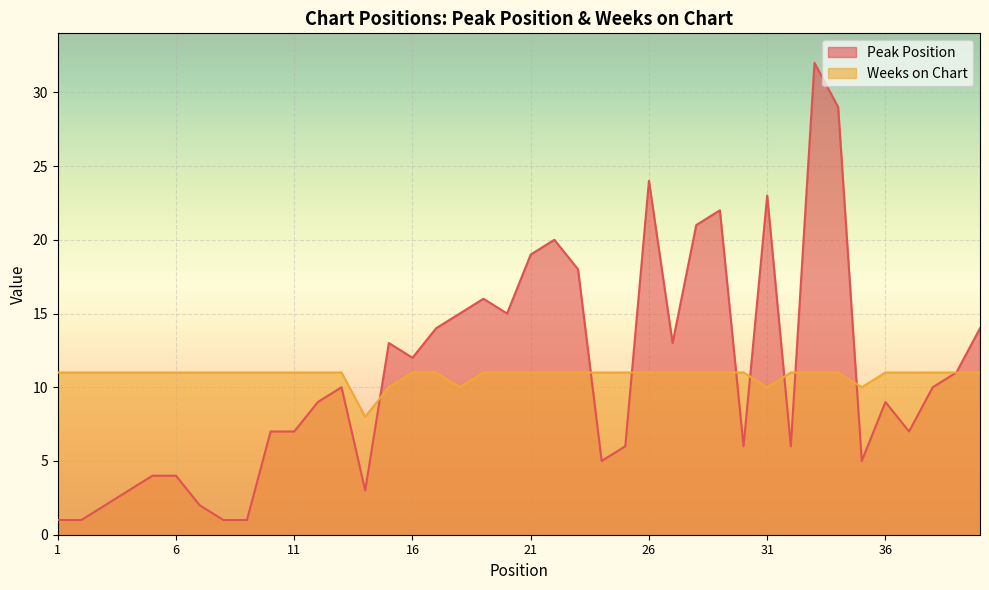

Rank the series at 12 from lowest to highest value.

Peak Position, Weeks on Chart